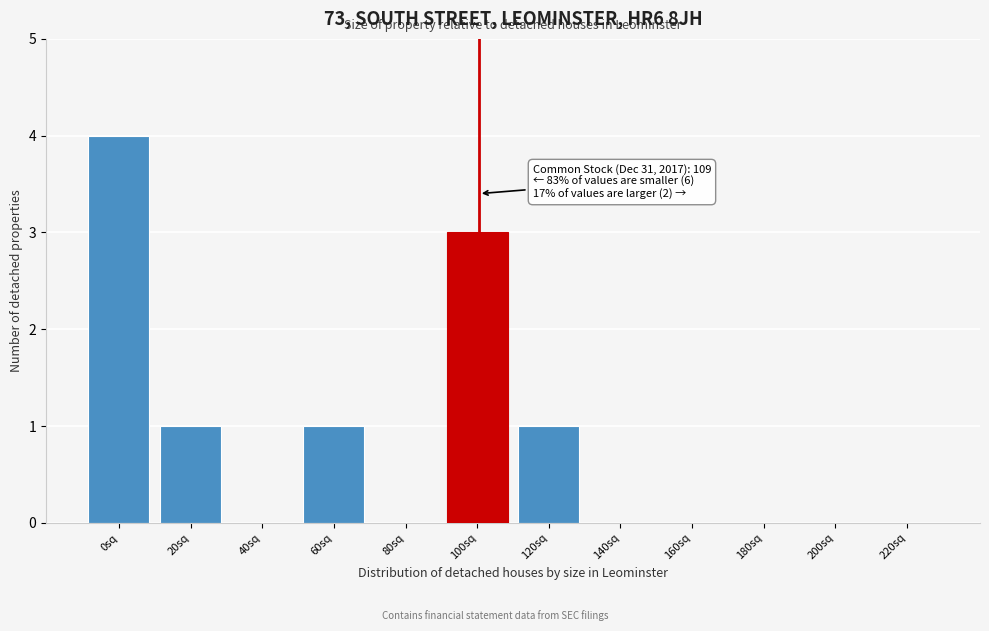

Reading right to left, transcribe all the data shown in this chart.

220sq=0	200sq=0	180sq=0	160sq=0	140sq=0	120sq=1	100sq=3	80sq=0	60sq=1	40sq=0	20sq=1	0sq=4